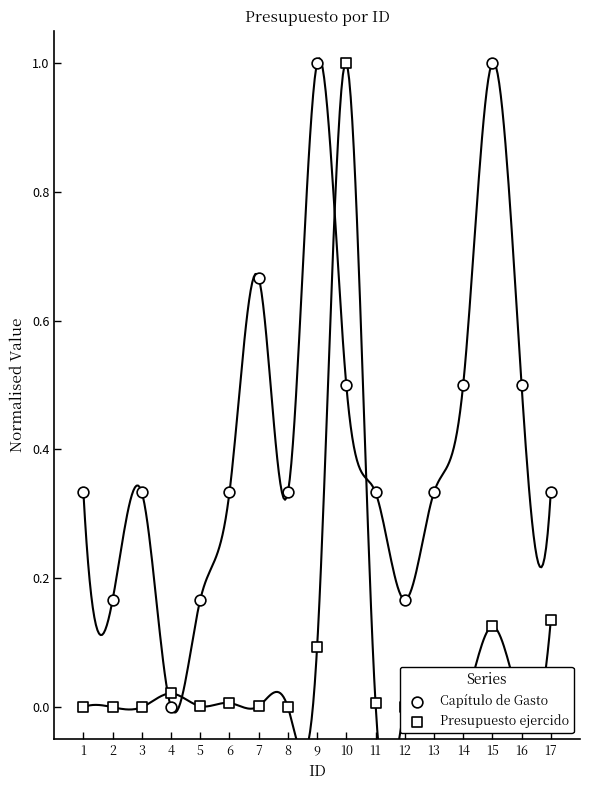

Which series has the largest Y range (max minus min)?

Capítulo de Gasto